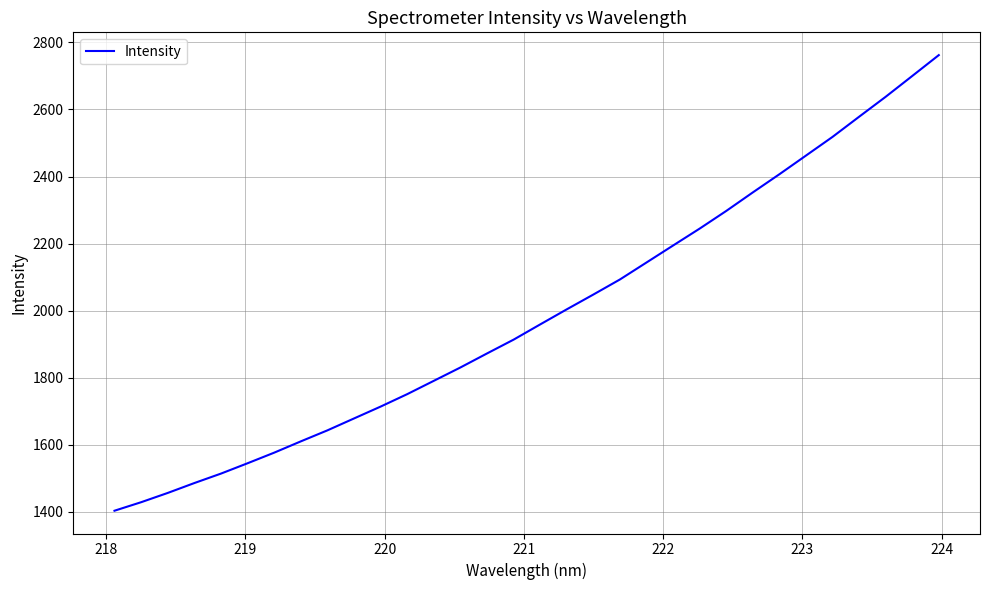

What is the difference between the maximum and minimum values?

1358.9